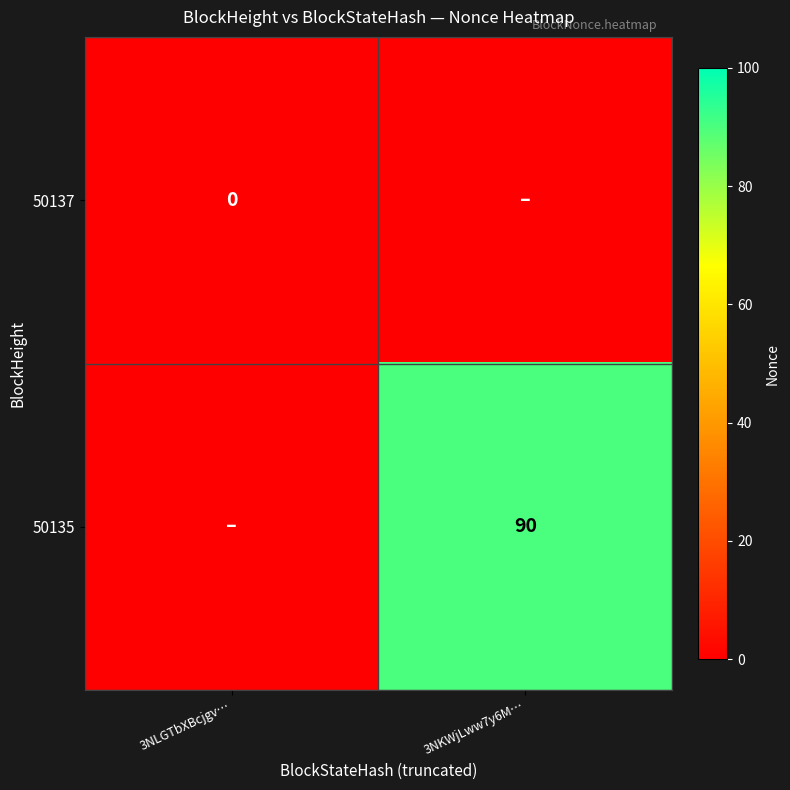

The 50135 series shows 90 at 3NKWjLww7y6M…. True or false?

True